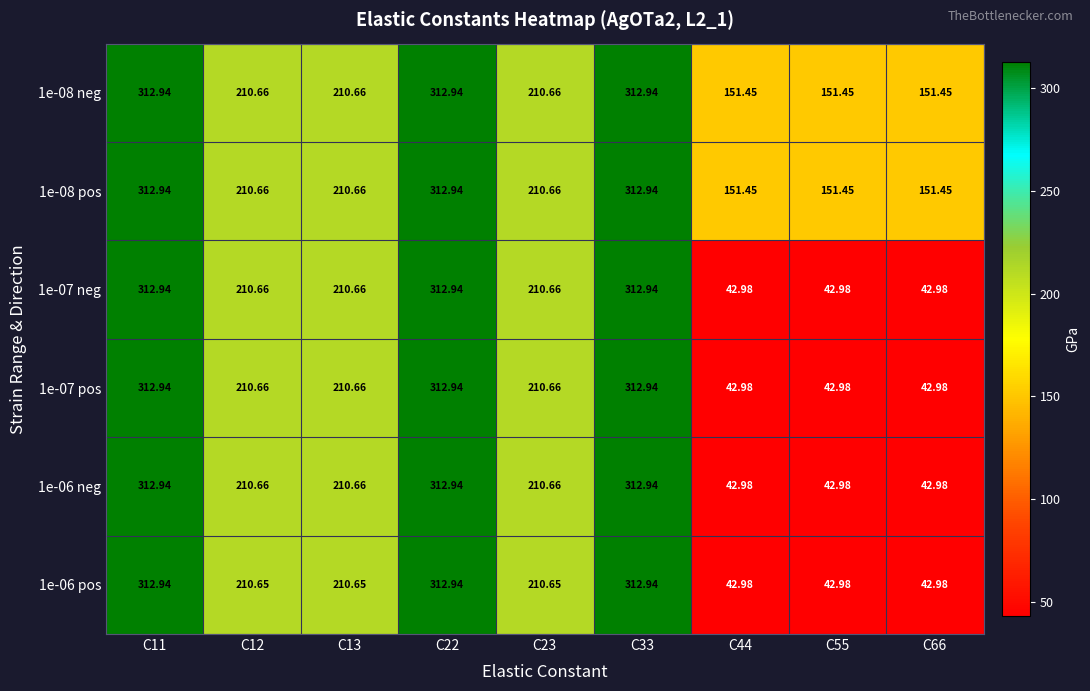

Is the value of 1e-08 pos at C11 greater than the value of 1e-07 neg at C55?

Yes